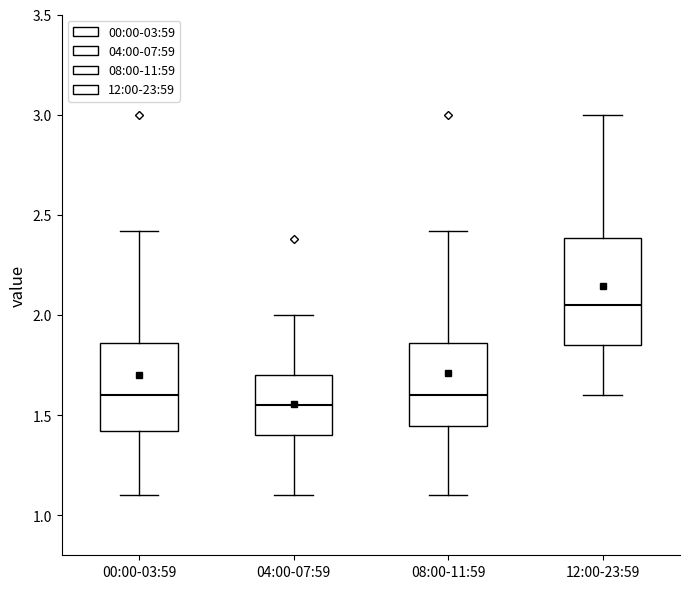

Reading left to right, transcribe this box plot: for each box, give where its median line is, the range the box spans, and where its two whiskers end, as read against the y-axis. The values are not printed on the chart, so give them approximately, as read against the axis.

00:00-03:59: median 1.60, box 1.40 to 1.85, whiskers 1.10 to 2.40
04:00-07:59: median 1.55, box 1.40 to 1.70, whiskers 1.10 to 2.00
08:00-11:59: median 1.60, box 1.45 to 1.85, whiskers 1.10 to 2.40
12:00-23:59: median 2.05, box 1.85 to 2.40, whiskers 1.60 to 3.00